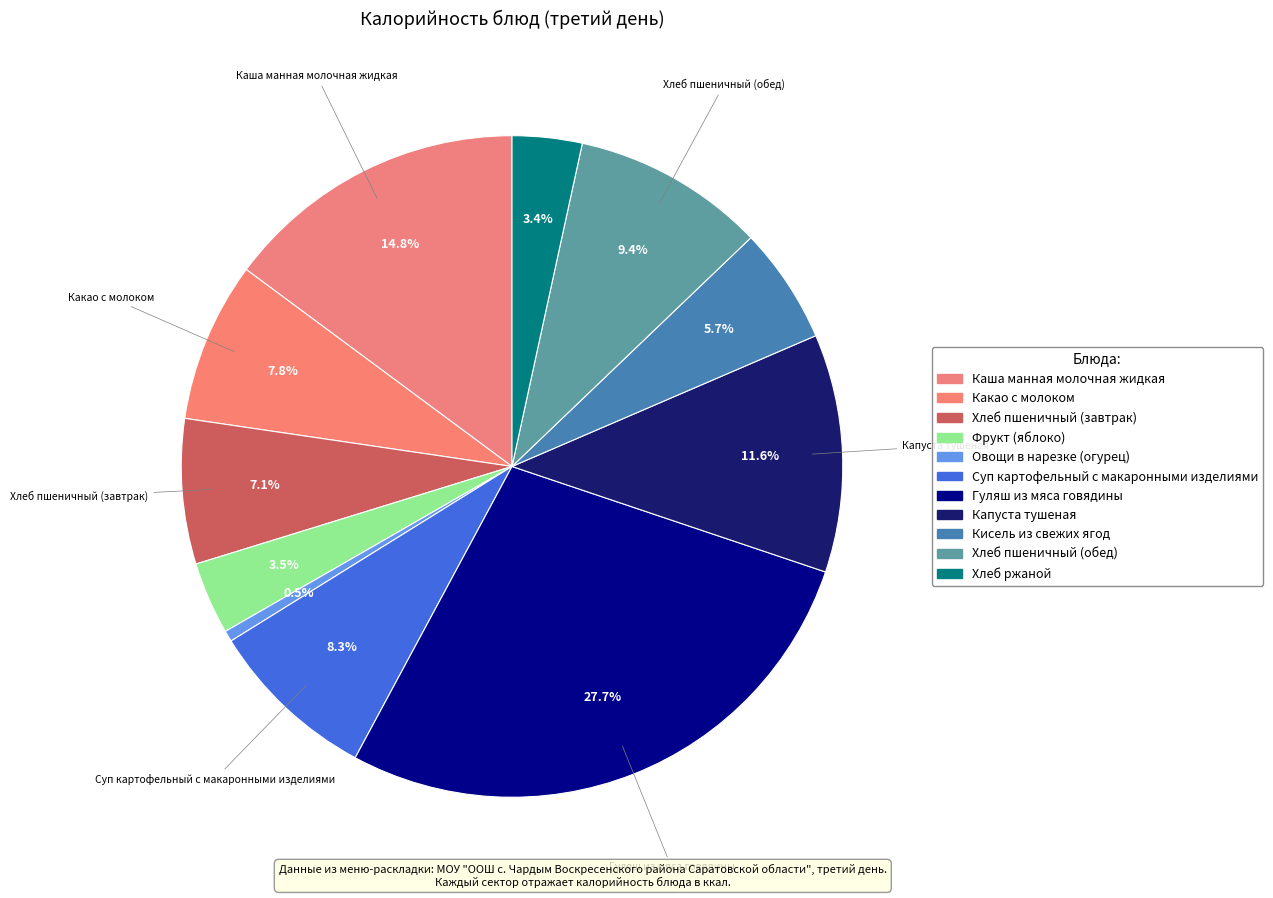

Count the number of slices in the pie.

11